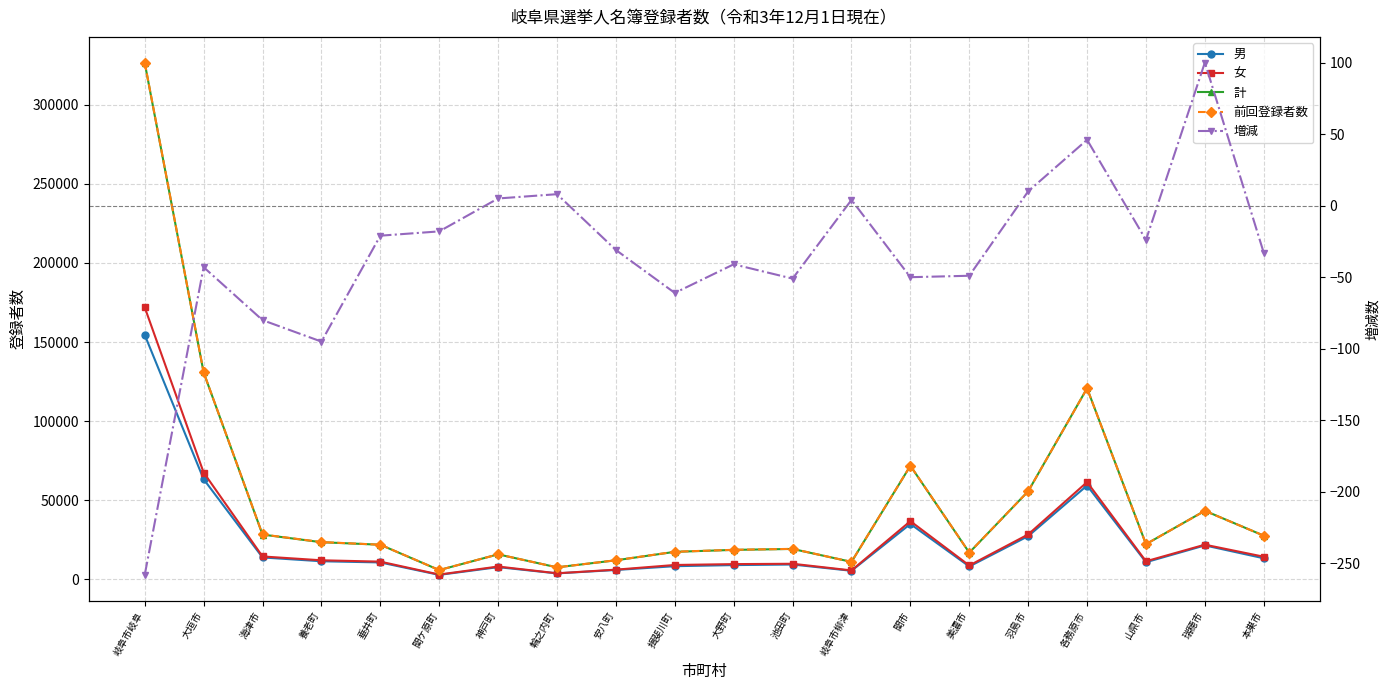

How many values in the 増減 series are below -31?

10